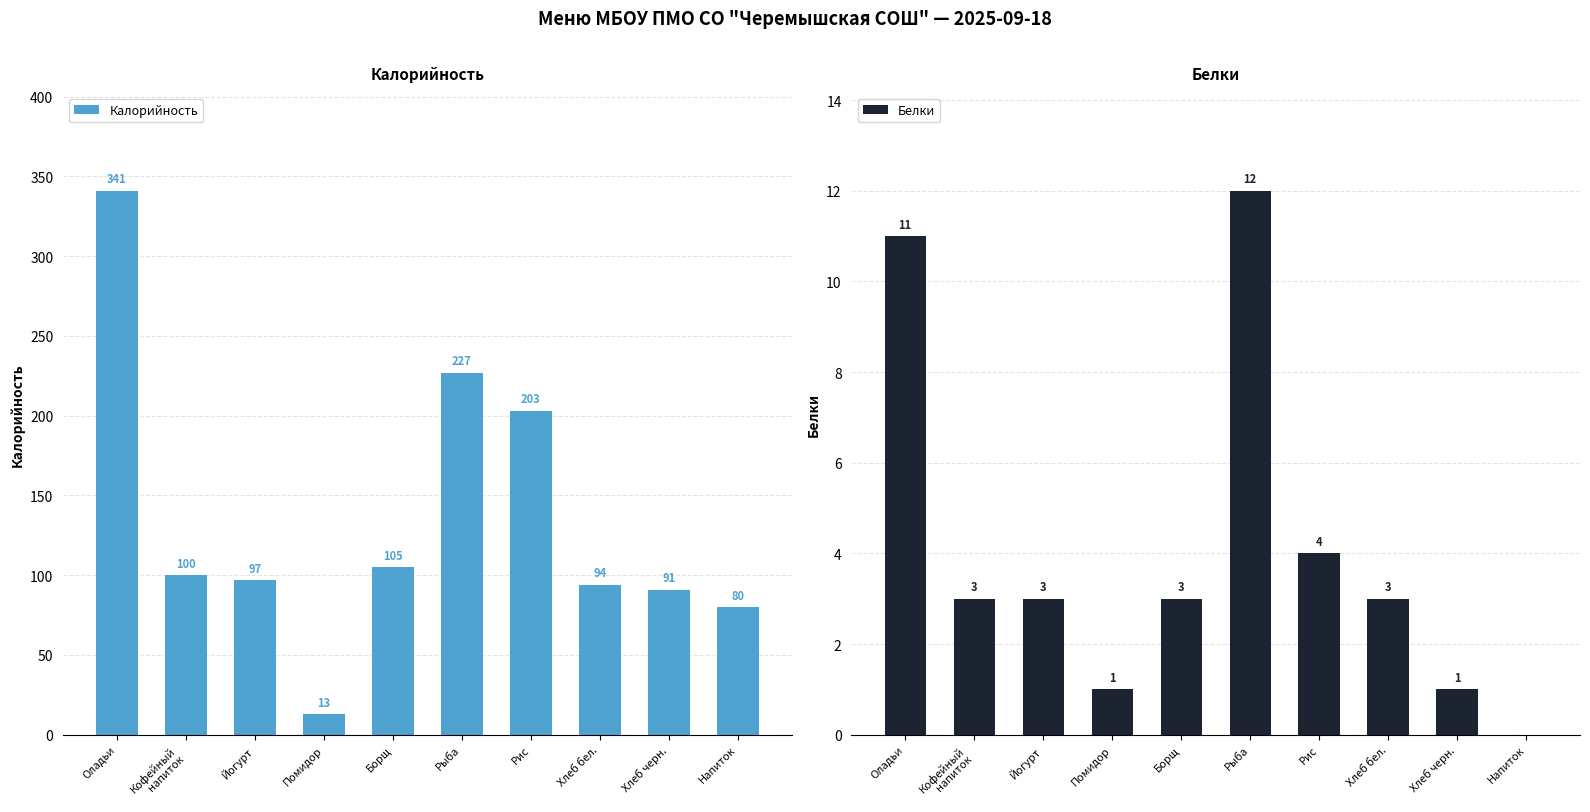

How many distinct data groups are displayed?

2